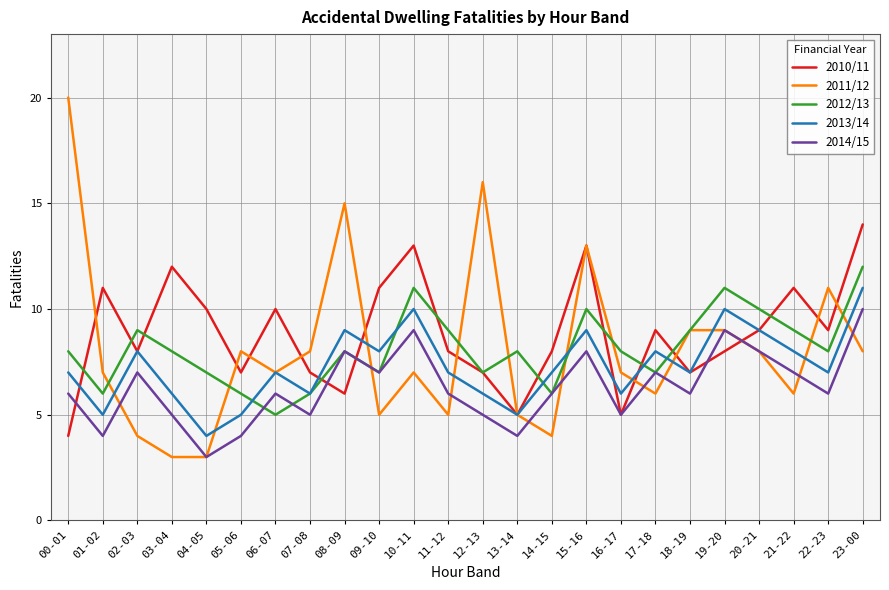

True or false: 2011/12 and 2012/13 cross at least once.

True